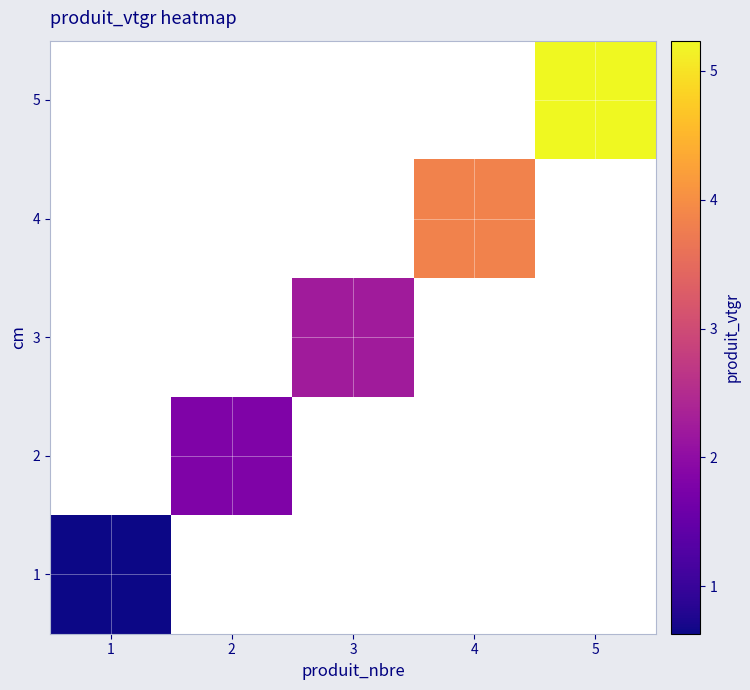

At how many categories does at least one series exceed 3?

2